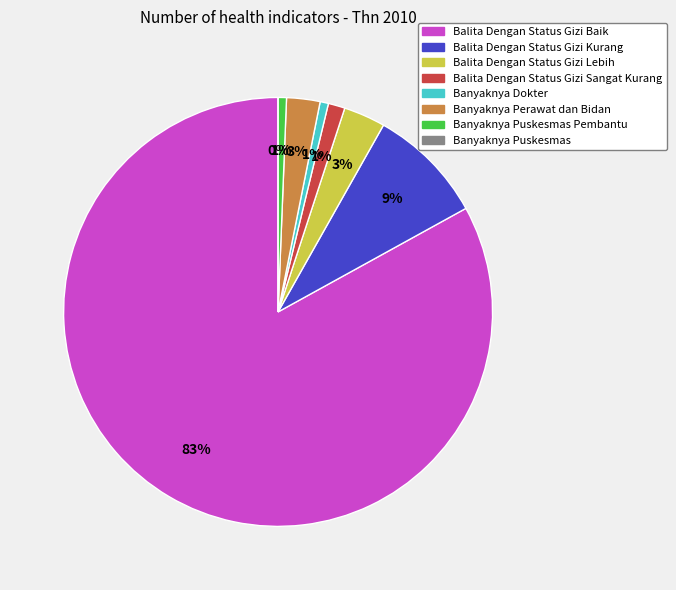

Is it true that Balita Dengan Status Gizi Baik is 96% of the pie?

False